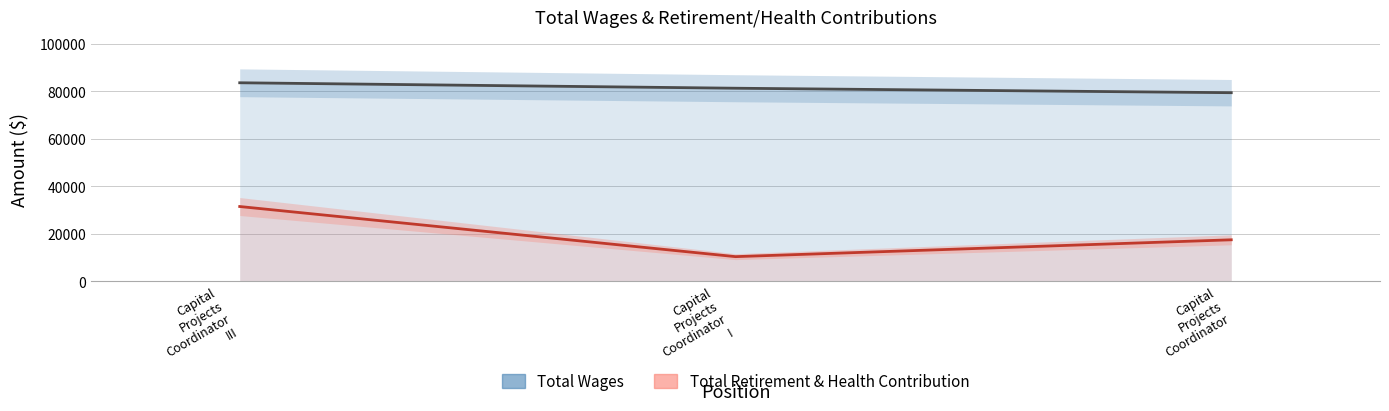

List the labels in order of Total Retirement & Health Contribution value, smallest first.

Capital
Projects
Coordinator
I, Capital
Projects
Coordinator, Capital
Projects
Coordinator
III